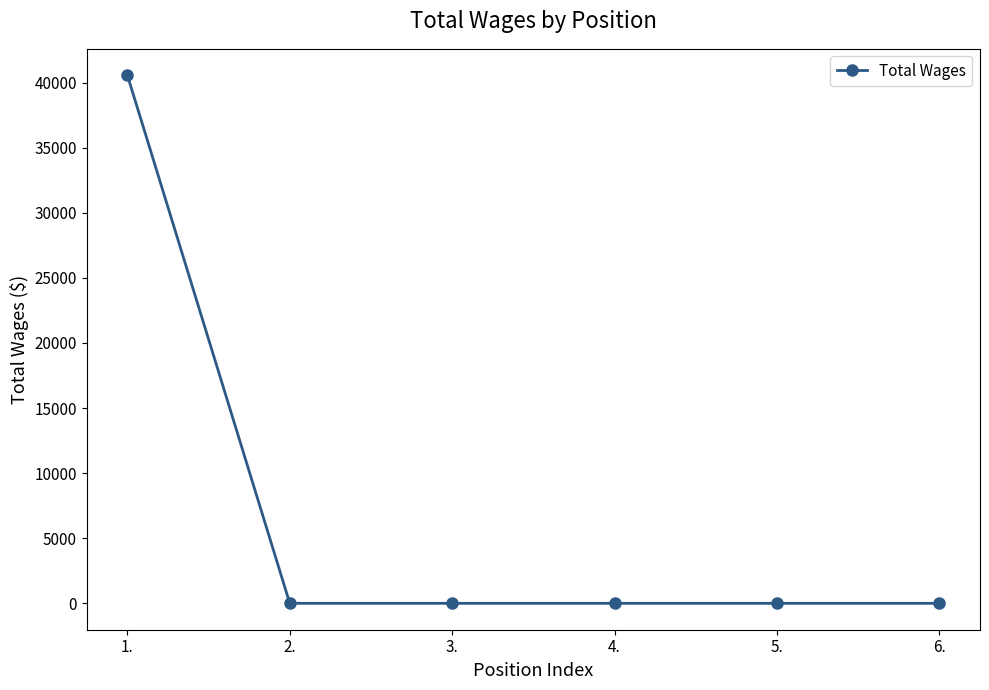

What is the label of the 1st point from the left?

1.